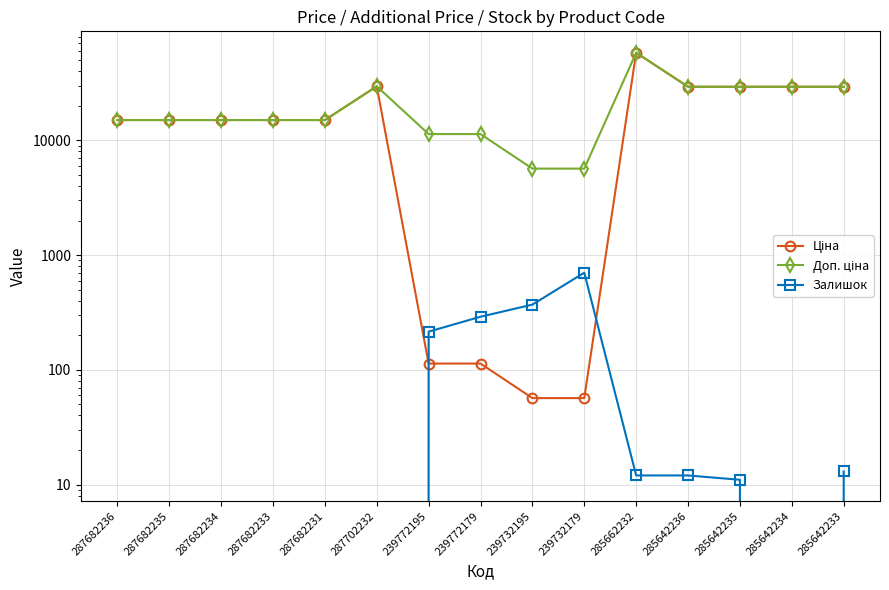

What is the label of the 11th point from the left?

285662232